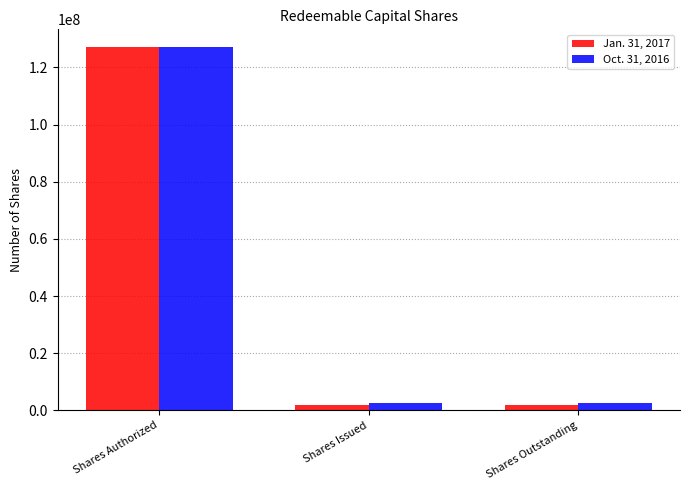

Reading right to left, what are all the values shown in this chart?

Jan. 31, 2017: 2050000	2050000	127000000
Oct. 31, 2016: 2500000	2500000	127000000